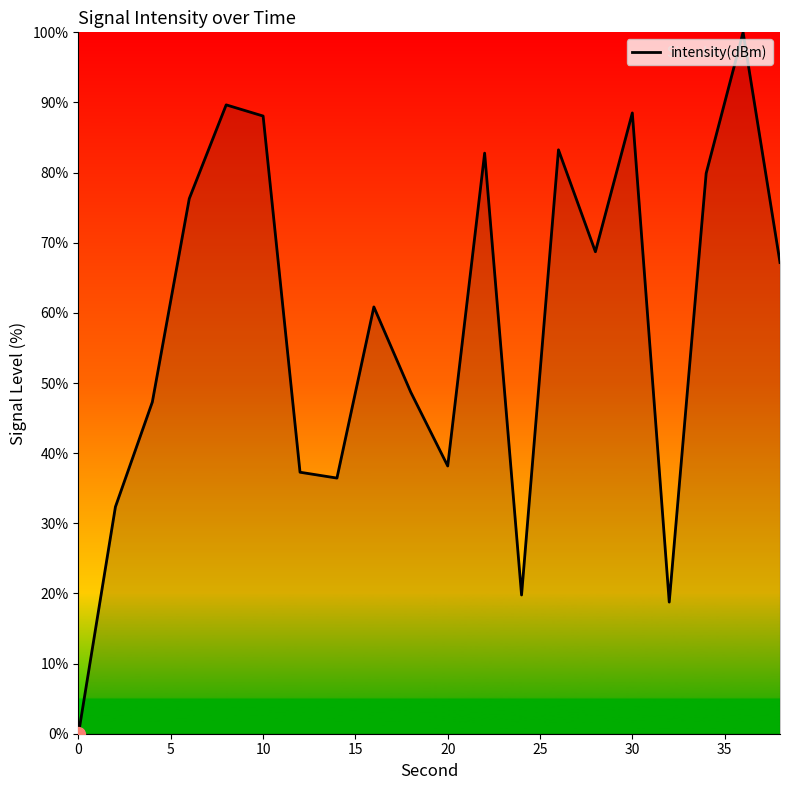

What is the maximum value shown in the chart?

100.0